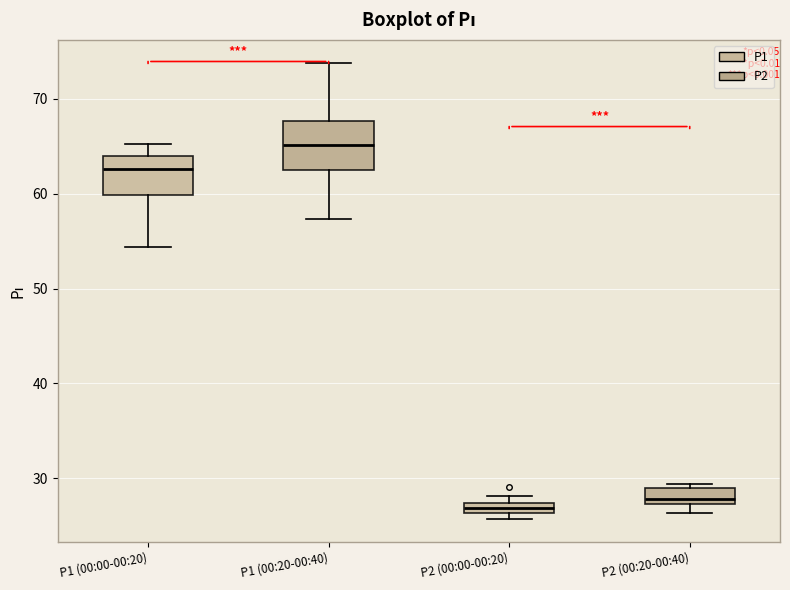

Where is the upper edge of the box for P1 (00:20-00:40) on the y-axis? The values are not printed on the chart, so give them approximately, as read against the axis.

68